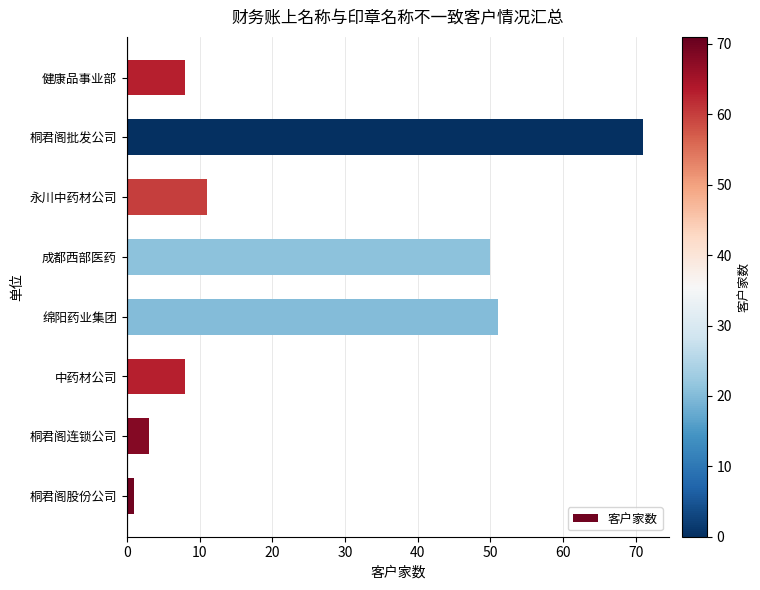

What is the minimum value shown in the chart?

1